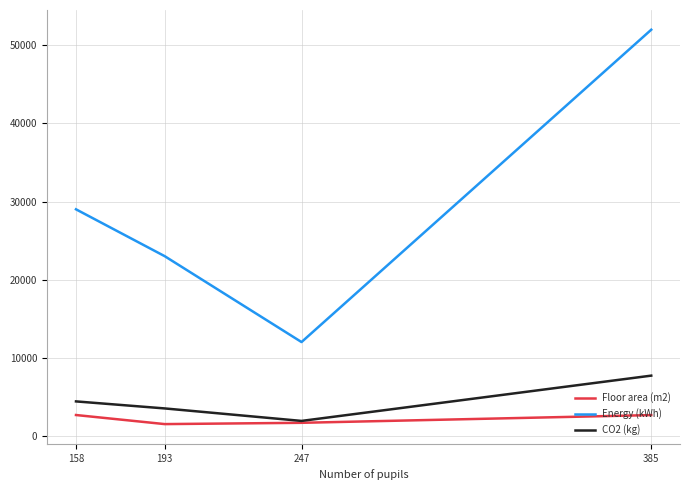

At which label does Energy (kWh) reach its peak?

385